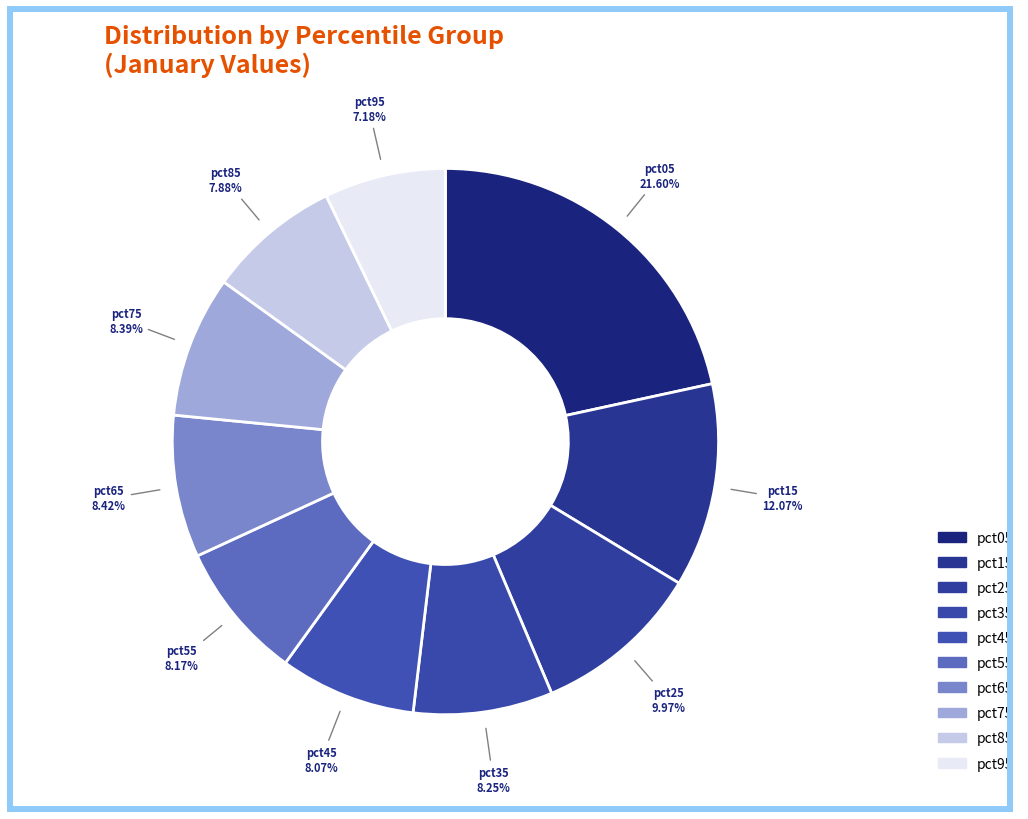

How many segments does this pie chart have?

10